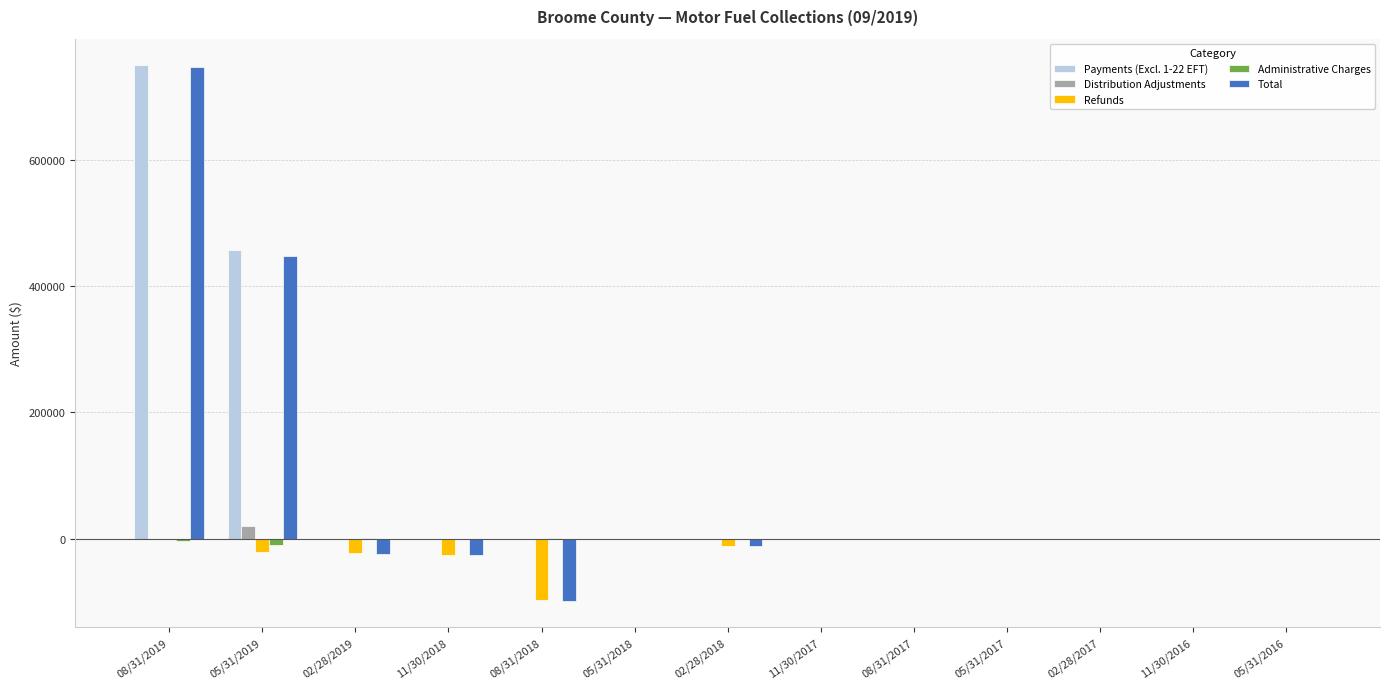

The value of Payments (Excl. 1-22 EFT) at 11/30/2016 is 302192.2. True or false?

False